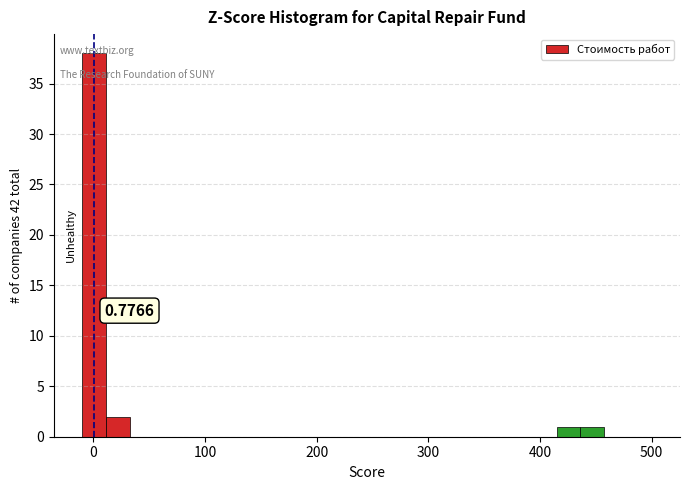

Around what value on the x-axis is the tallest bar? Give the approximate position of its centre, as read against the axis.

0